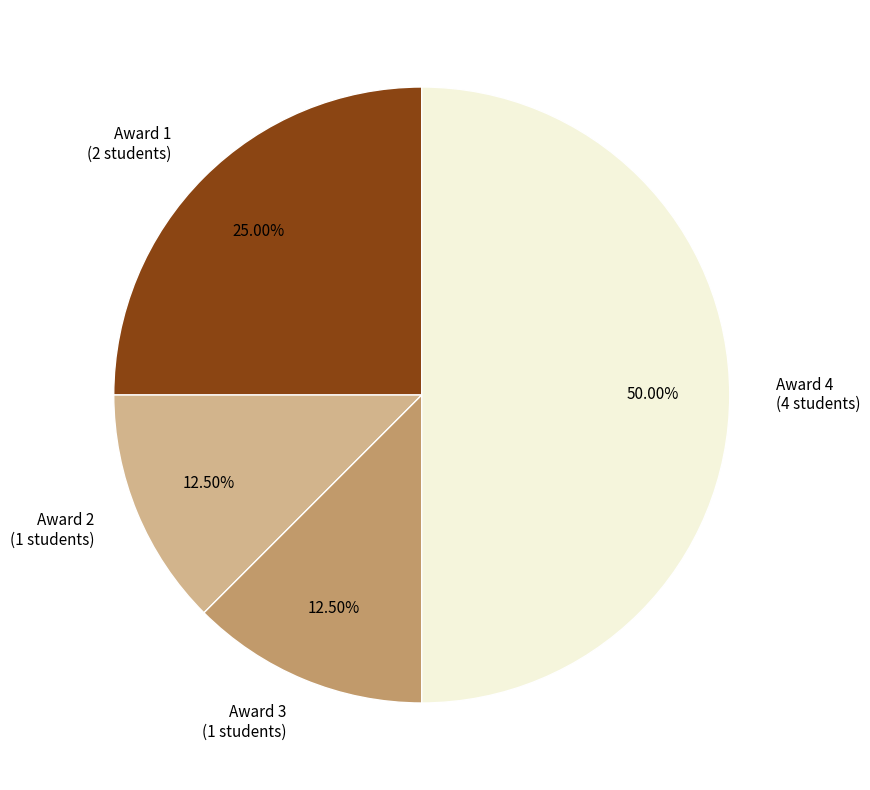

Which slice is the largest?

Award 4